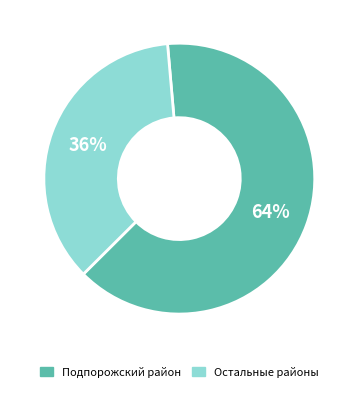

Count the number of slices in the pie.

2